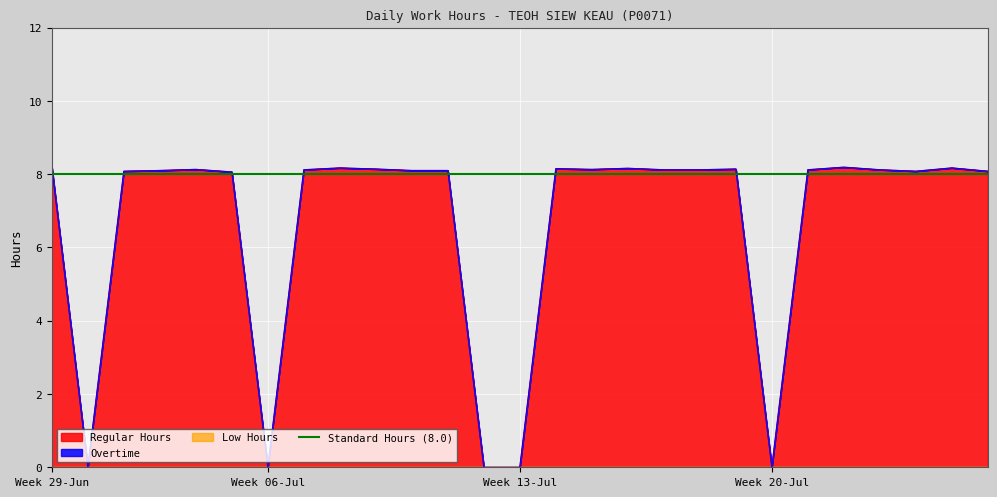

At which category is the sum across all series the highest?

29